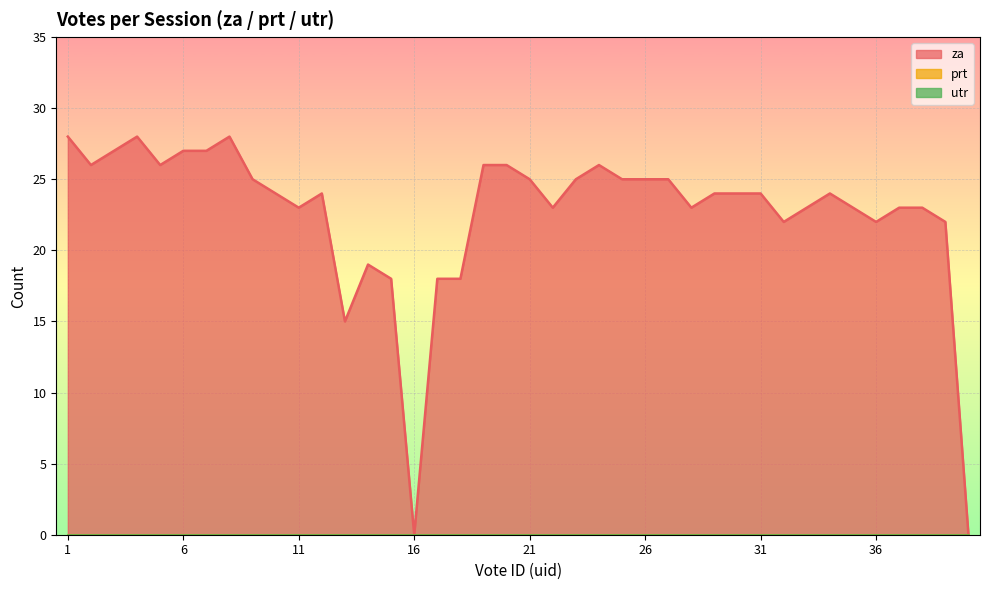

True or false: utr and za cross at least once.

False